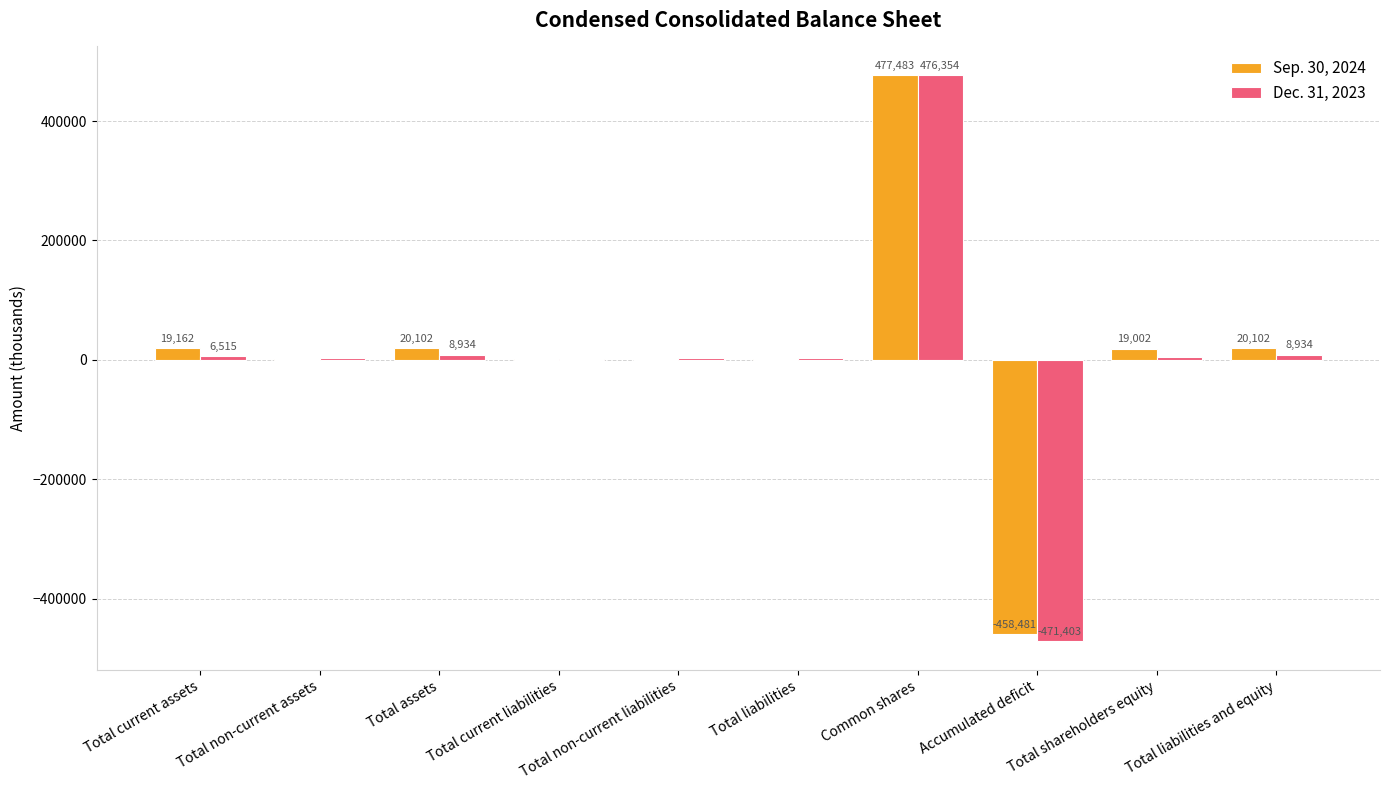

What is the sum of the Sep. 30, 2024 values at Total liabilities and equity and Total current liabilities?

21181